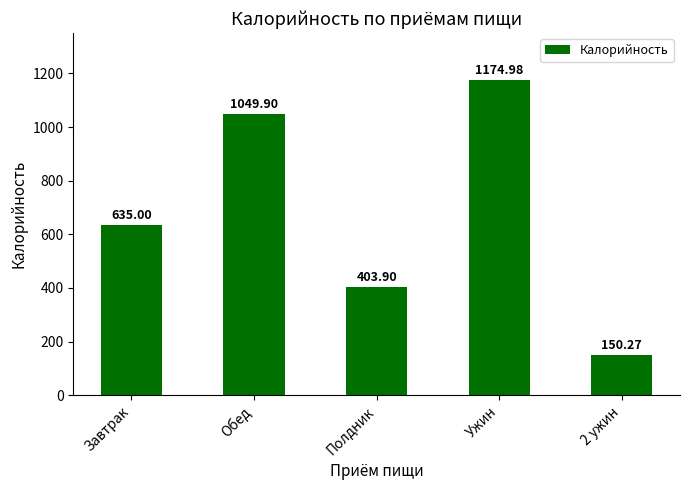

What is the ratio of the value at Ужин to the value at Полдник?

2.9